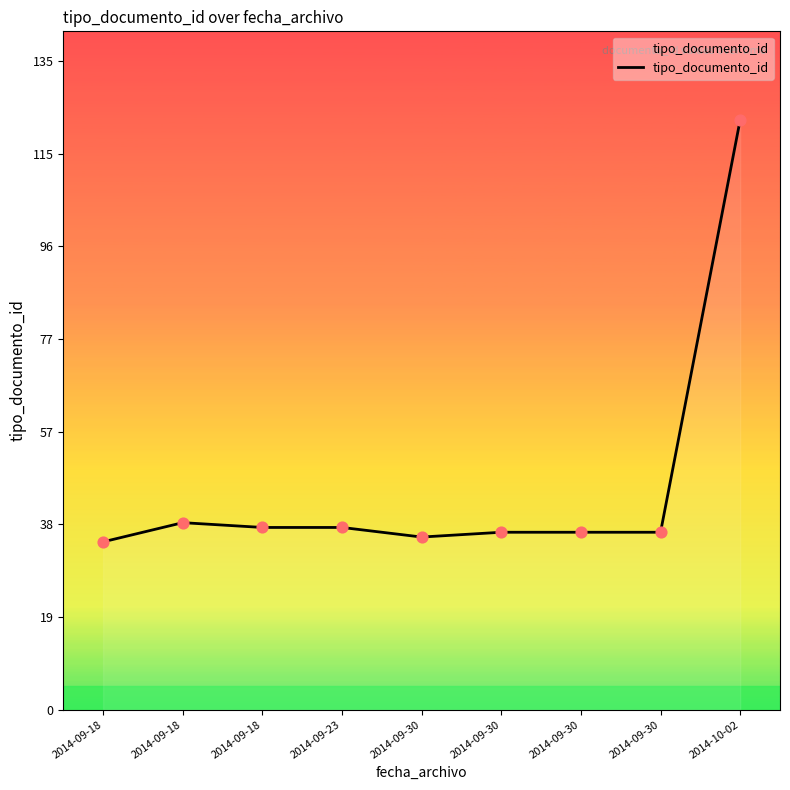

Is this an area chart (filled region under the line)?

Yes